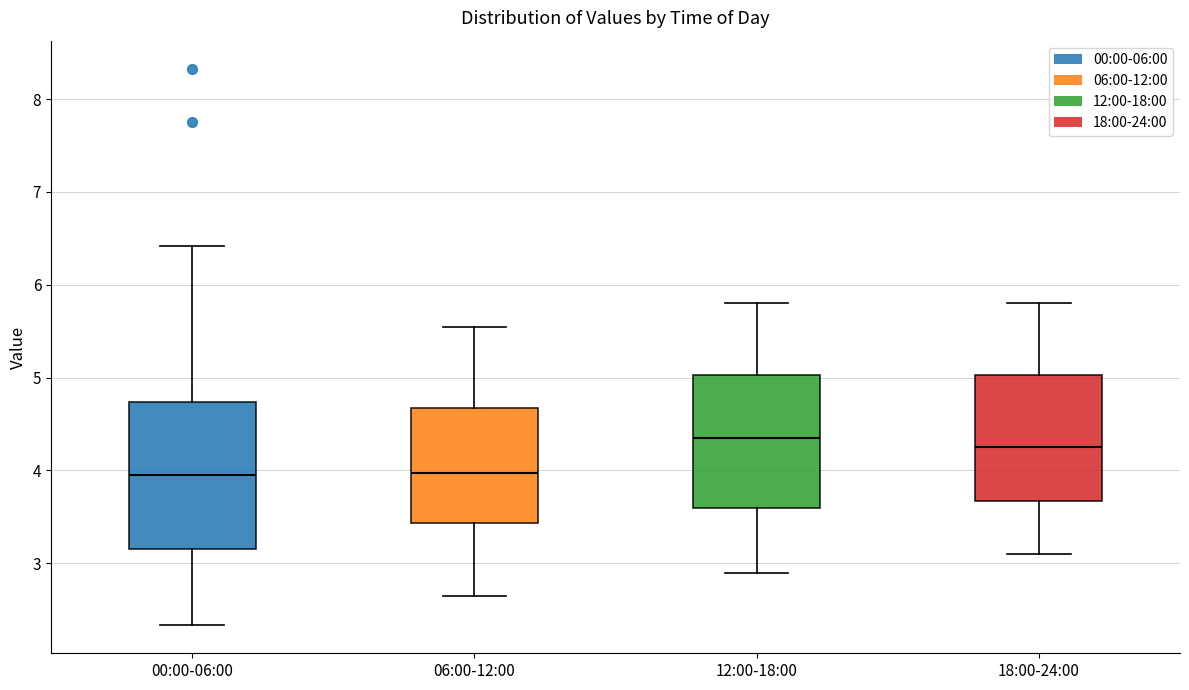

Which box is the tallest, from its lower edge to its upper edge?

00:00-06:00